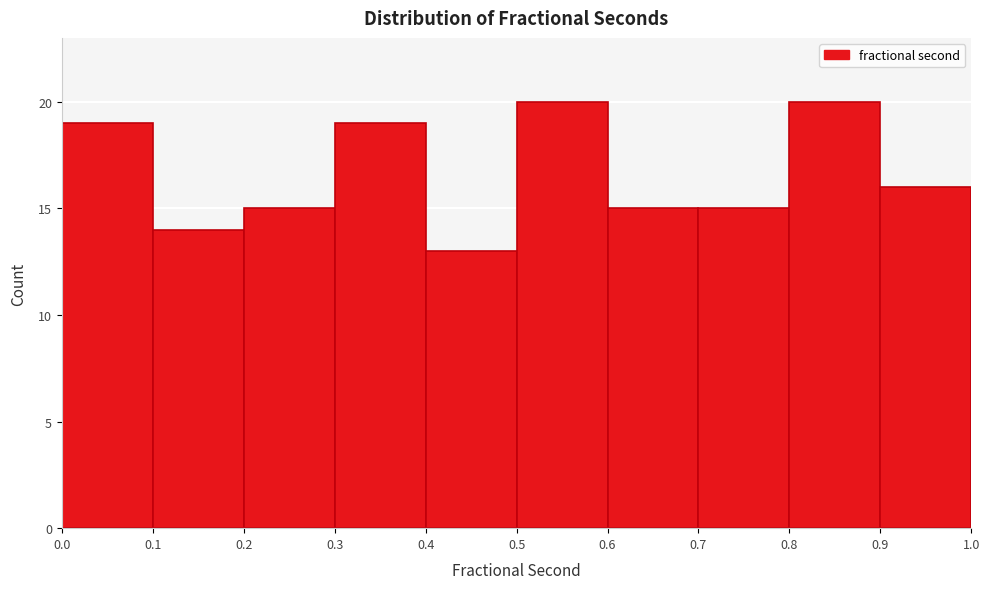

Reading left to right, list every bar in this chart as the range it spans on the x-axis followed by its height. The values are not printed on the chart, so give them approximately, as read against the axis.

0.0 to 0.1: 19
0.1 to 0.2: 14
0.2 to 0.3: 15
0.3 to 0.4: 19
0.4 to 0.5: 13
0.5 to 0.6: 20
0.6 to 0.7: 15
0.7 to 0.8: 15
0.8 to 0.9: 20
0.9 to 1.0: 16